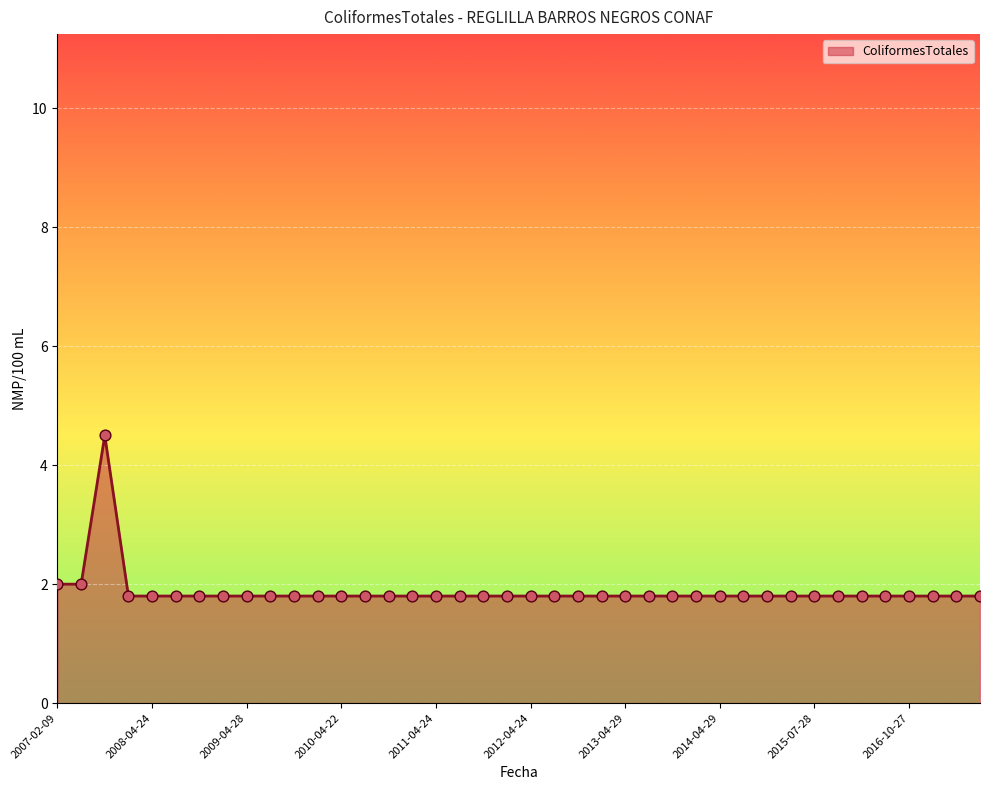

What is the difference between the maximum and minimum values?

2.7